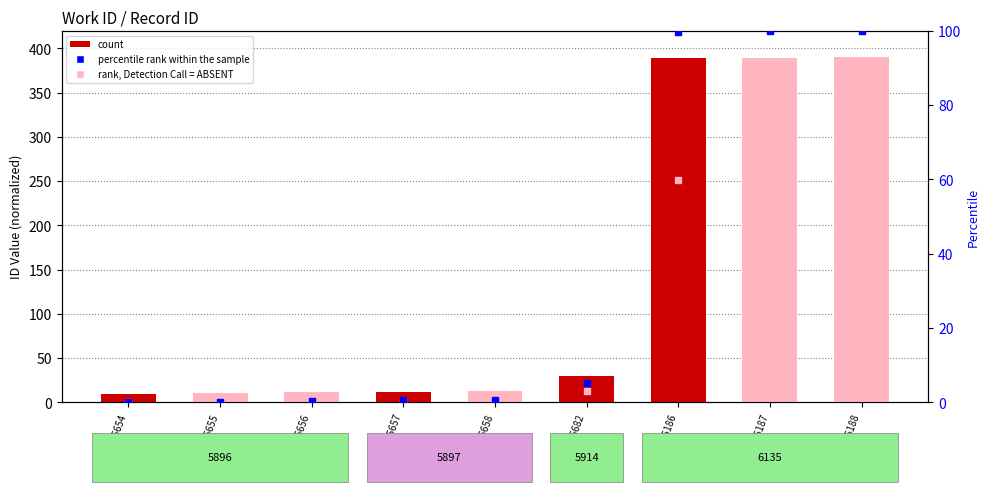

Is the value of percentile rank within the sample at 5897-15658 greater than the value of count at 5897-15657?

No